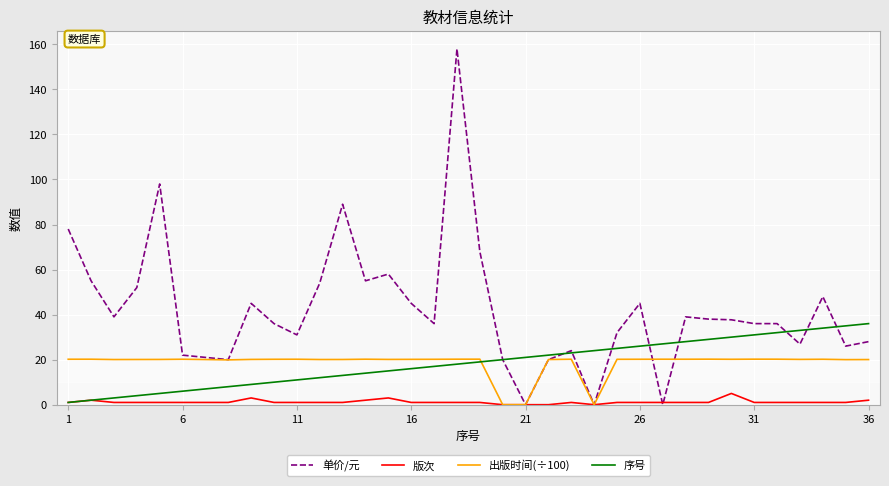

Rank the series by their maximum value, from lowest to highest.

版次, 出版时间(÷100), 序号, 单价/元